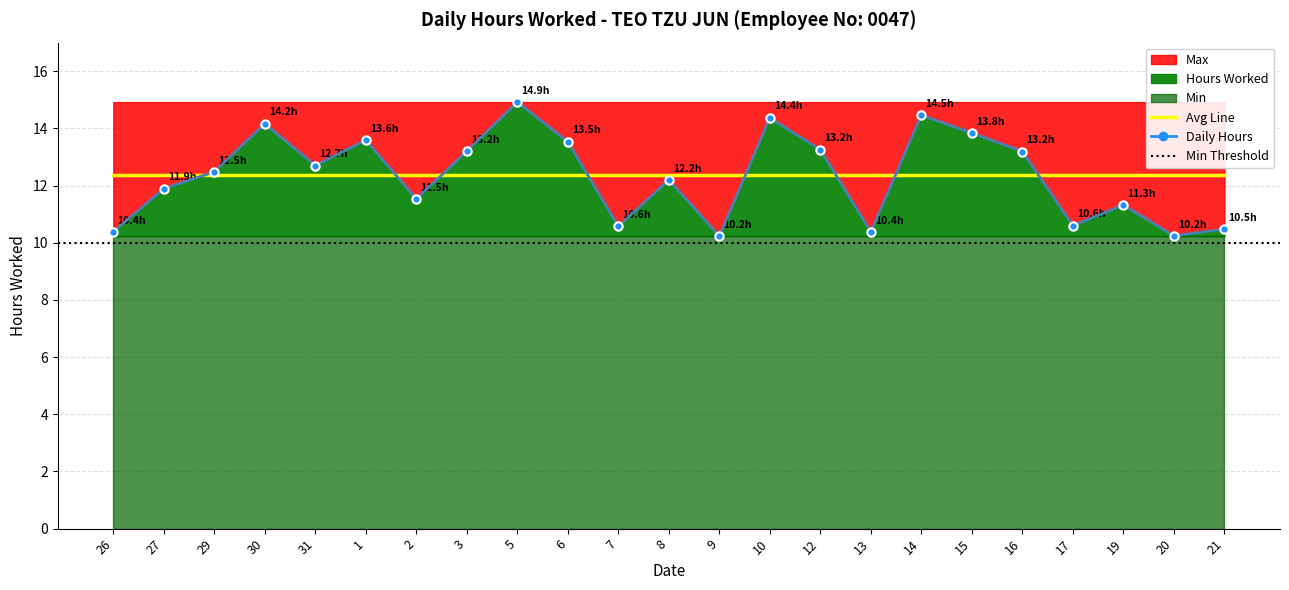

List the labels in order of value, smallest first.

9, 20, 26, 13, 21, 7, 17, 19, 2, 27, 8, 29, 31, 16, 3, 12, 6, 1, 15, 30, 10, 14, 5